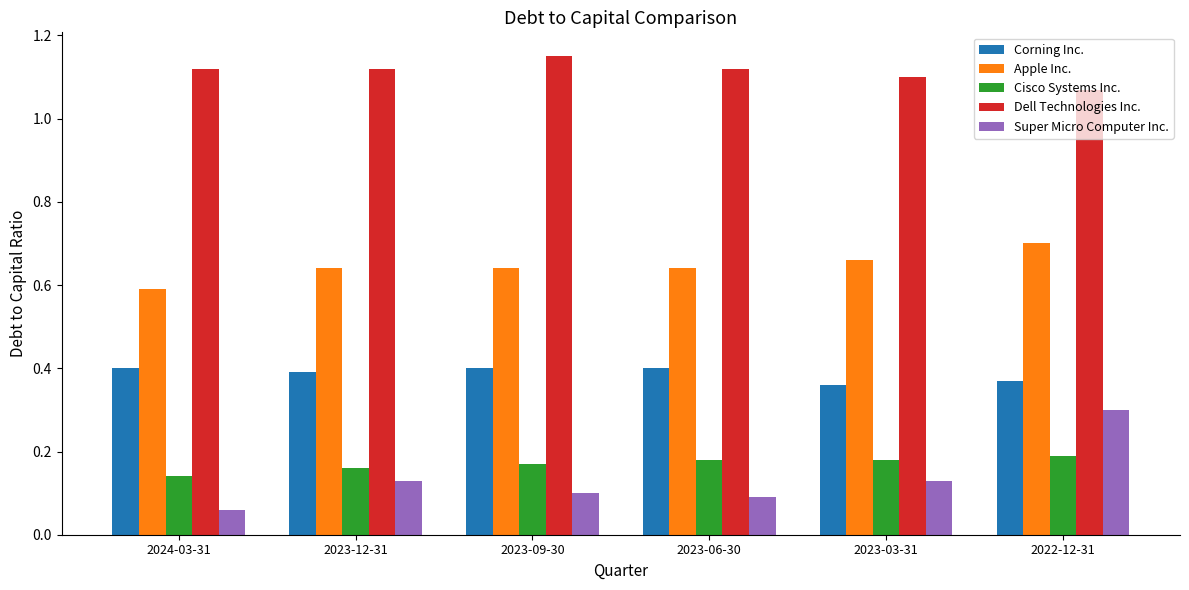

What position from the left is 2023-12-31?

2